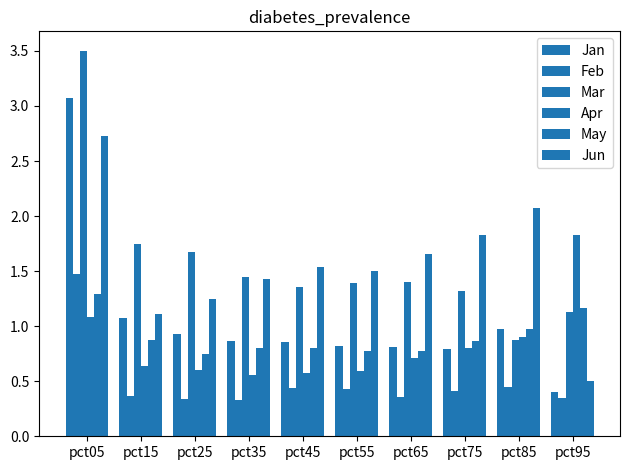

At which label does Mar first exceed 1?

pct05